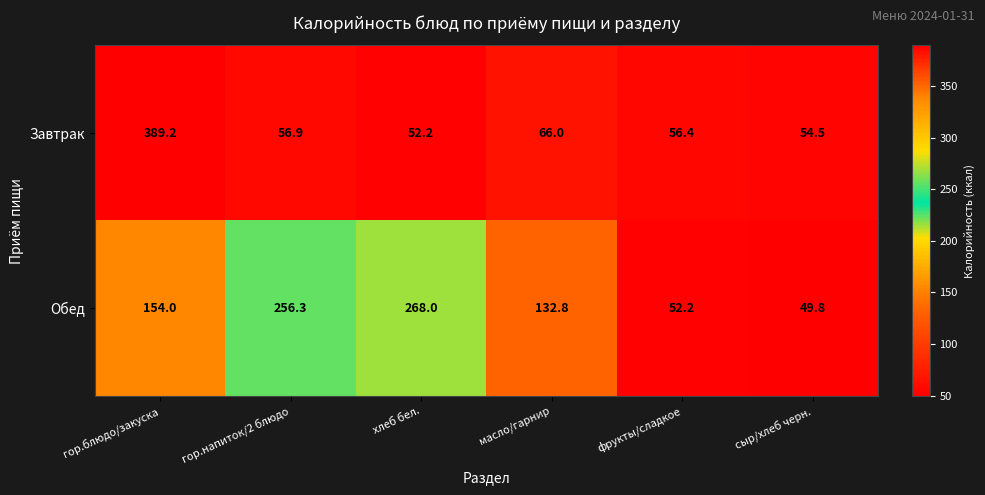

The value of Обед at гор.блюдо/закуска is 252.8. True or false?

False